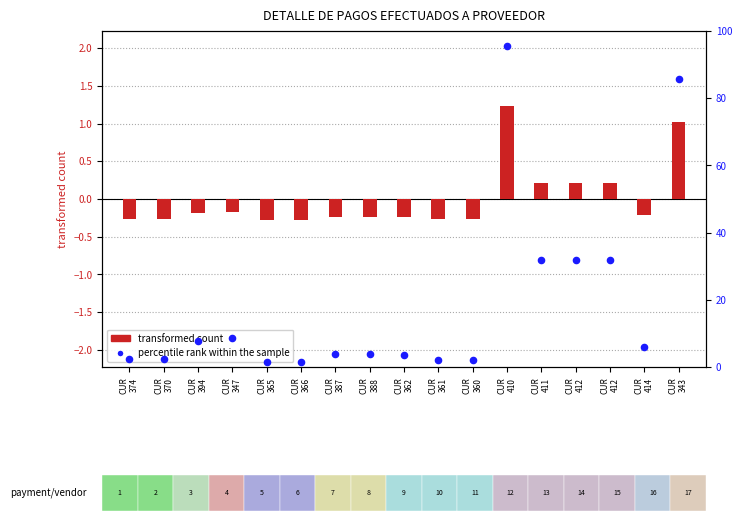

What is the change in value from CUR
366 to CUR
387?

+2.6